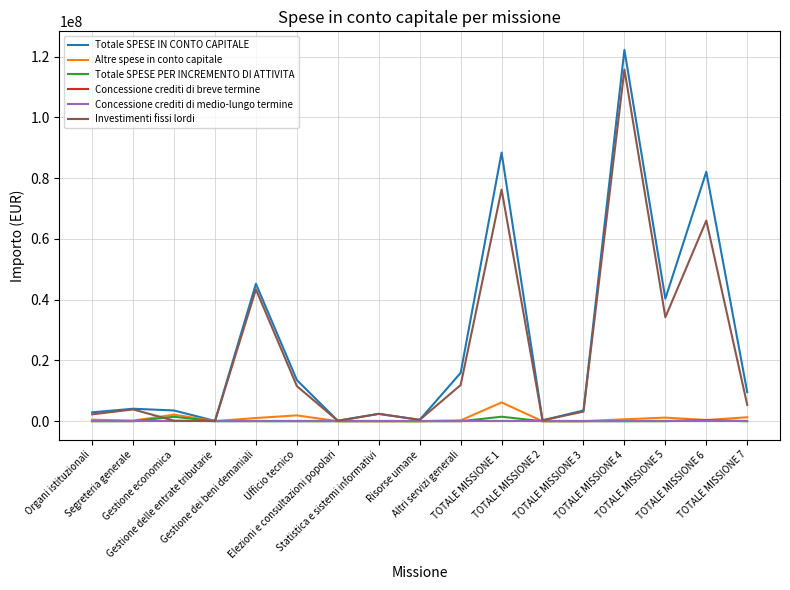

Does the chart have visible grid lines?

Yes